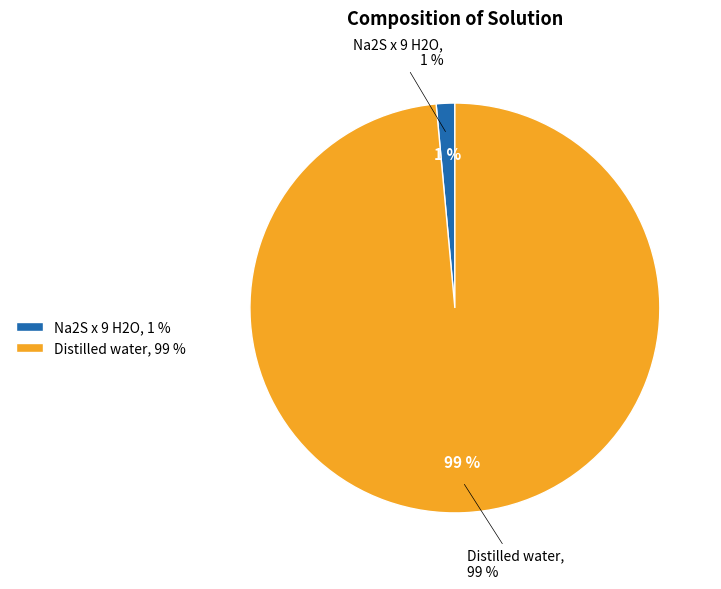

Which slice is the smallest?

Na2S x 9 H2O